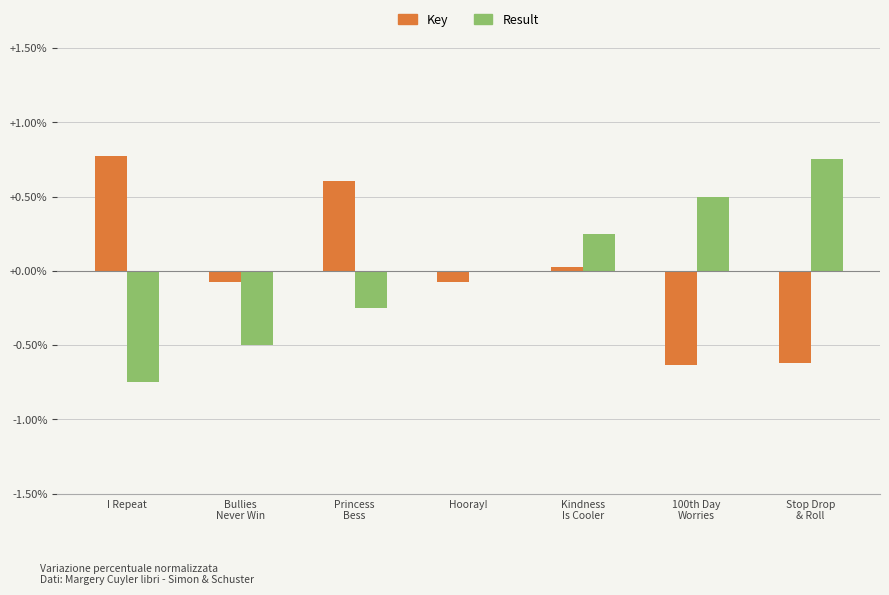

How many categories are shown in the chart?

7